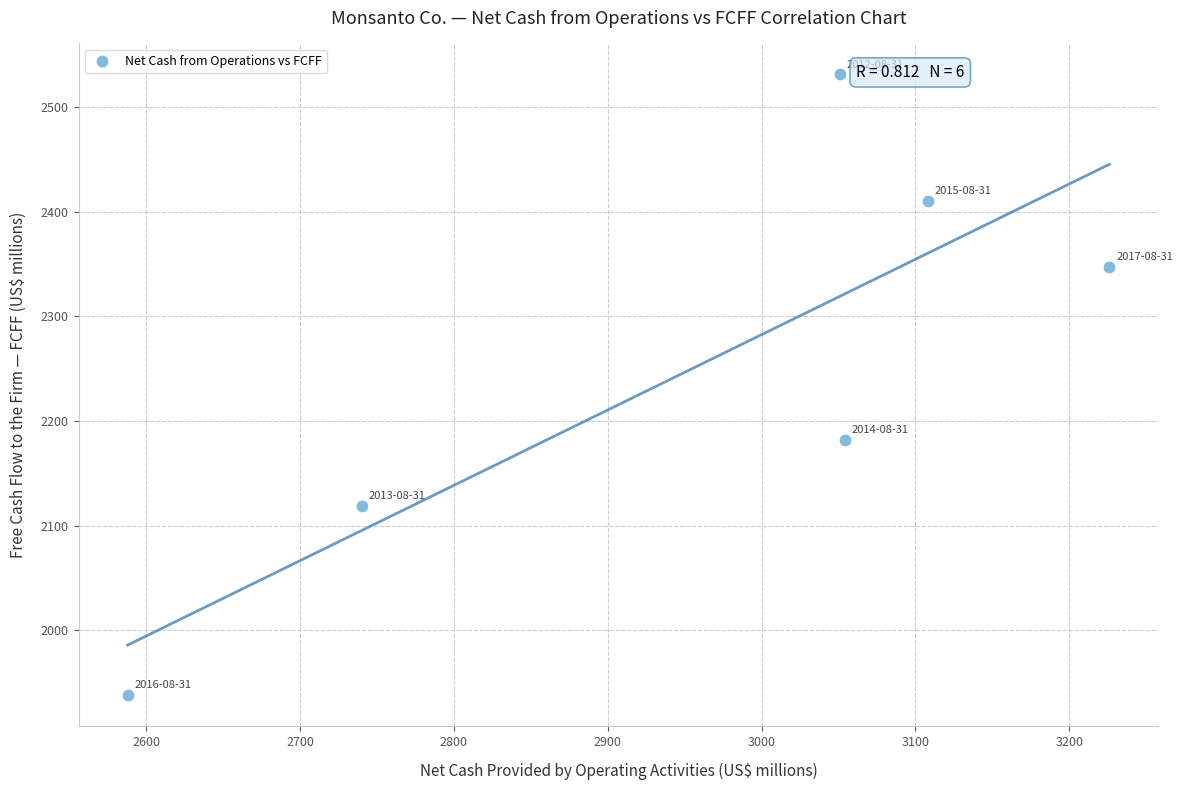

What is the range of Y values (max minus min)?

593